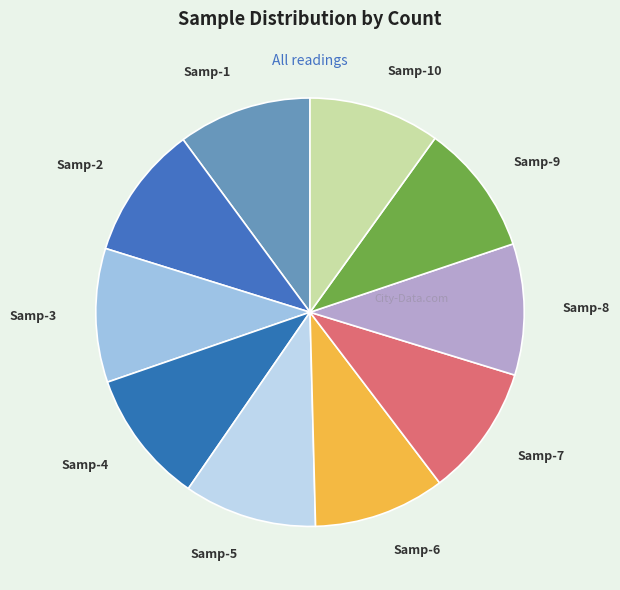

What is the ratio of the value at Samp-4 to the value at Samp-1?

1.0